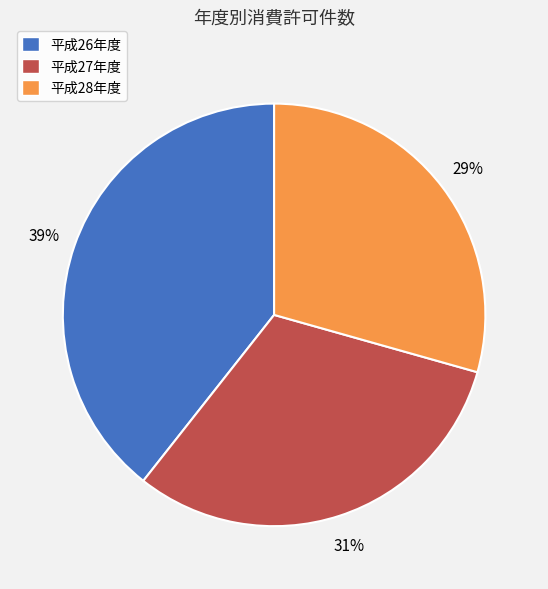

Is the sum of 平成28年度 and 平成27年度 greater than half?

Yes